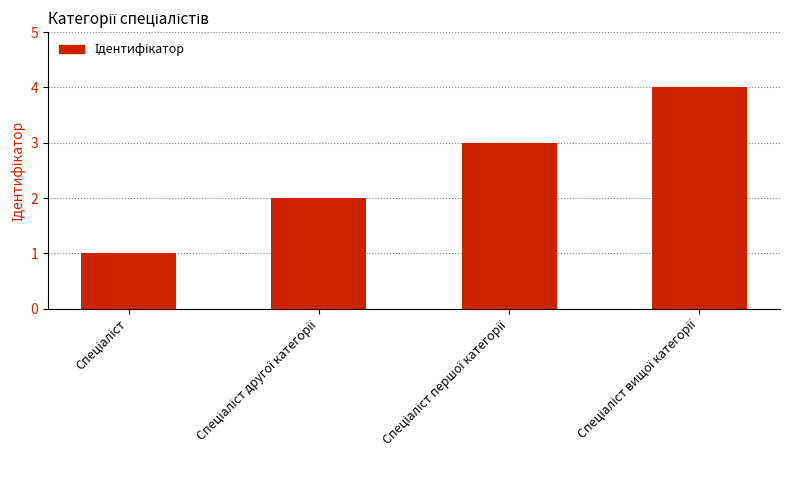

What is the sum of all values?

10